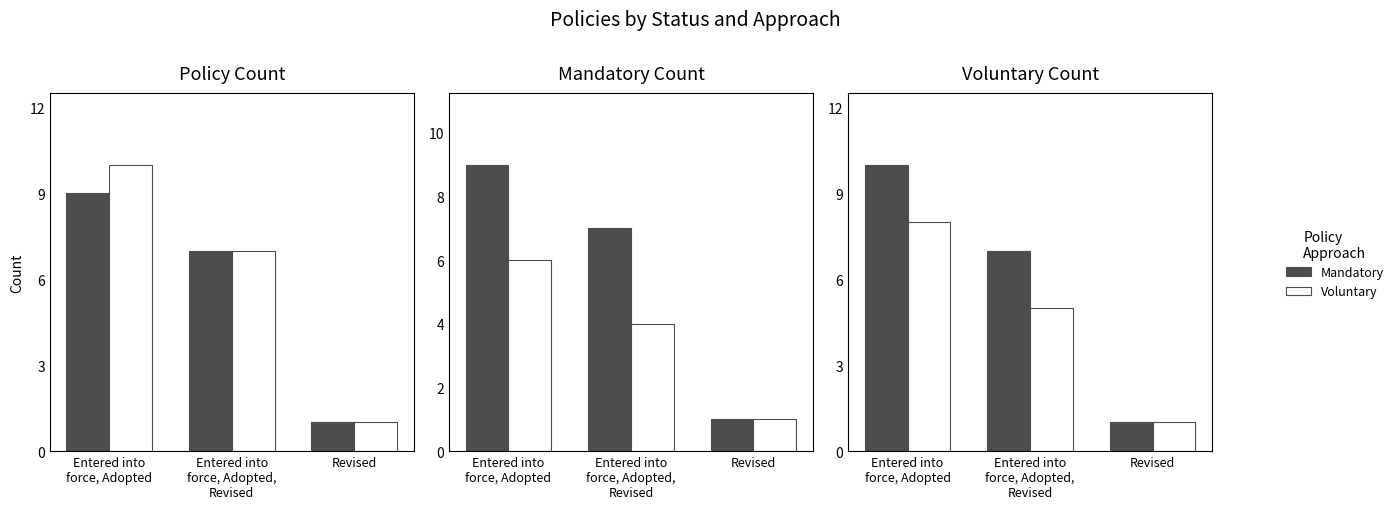

At which category does the chart reach its peak across all series?

Entered into
force, Adopted